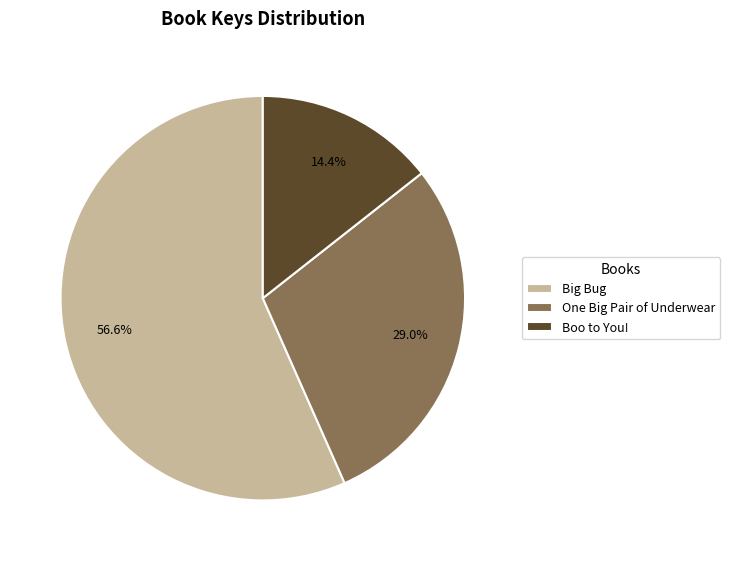

To the nearest percent, what is the combined percentage of Boo to You! and One Big Pair of Underwear?

43%